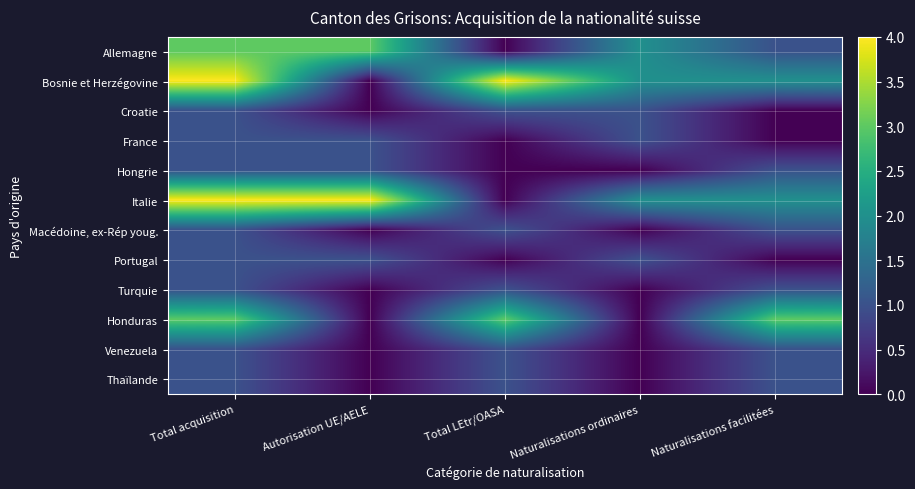

Reading left to right, transcribe all the data shown in this chart.

Allemagne: Total acquisition=3	Autorisation UE/AELE=3	Total LEtr/OASA=0	Naturalisations ordinaires=2	Naturalisations facilitées=1
Bosnie et Herzégovine: Total acquisition=4	Autorisation UE/AELE=0	Total LEtr/OASA=4	Naturalisations ordinaires=2	Naturalisations facilitées=2
Croatie: Total acquisition=1	Autorisation UE/AELE=0	Total LEtr/OASA=1	Naturalisations ordinaires=1	Naturalisations facilitées=0
France: Total acquisition=1	Autorisation UE/AELE=1	Total LEtr/OASA=0	Naturalisations ordinaires=1	Naturalisations facilitées=0
Hongrie: Total acquisition=1	Autorisation UE/AELE=1	Total LEtr/OASA=0	Naturalisations ordinaires=0	Naturalisations facilitées=1
Italie: Total acquisition=4	Autorisation UE/AELE=4	Total LEtr/OASA=0	Naturalisations ordinaires=2	Naturalisations facilitées=2
Macédoine, ex-Rép youg.: Total acquisition=1	Autorisation UE/AELE=0	Total LEtr/OASA=1	Naturalisations ordinaires=0	Naturalisations facilitées=1
Portugal: Total acquisition=1	Autorisation UE/AELE=1	Total LEtr/OASA=0	Naturalisations ordinaires=1	Naturalisations facilitées=0
Turquie: Total acquisition=1	Autorisation UE/AELE=0	Total LEtr/OASA=1	Naturalisations ordinaires=0	Naturalisations facilitées=1
Honduras: Total acquisition=3	Autorisation UE/AELE=0	Total LEtr/OASA=3	Naturalisations ordinaires=0	Naturalisations facilitées=3
Venezuela: Total acquisition=1	Autorisation UE/AELE=0	Total LEtr/OASA=1	Naturalisations ordinaires=0	Naturalisations facilitées=1
Thaïlande: Total acquisition=1	Autorisation UE/AELE=0	Total LEtr/OASA=1	Naturalisations ordinaires=0	Naturalisations facilitées=1